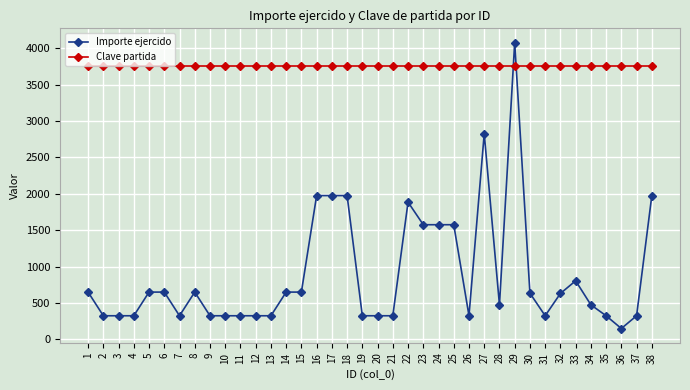

Is it true that Clave partida equals 870.2 at 12?

False